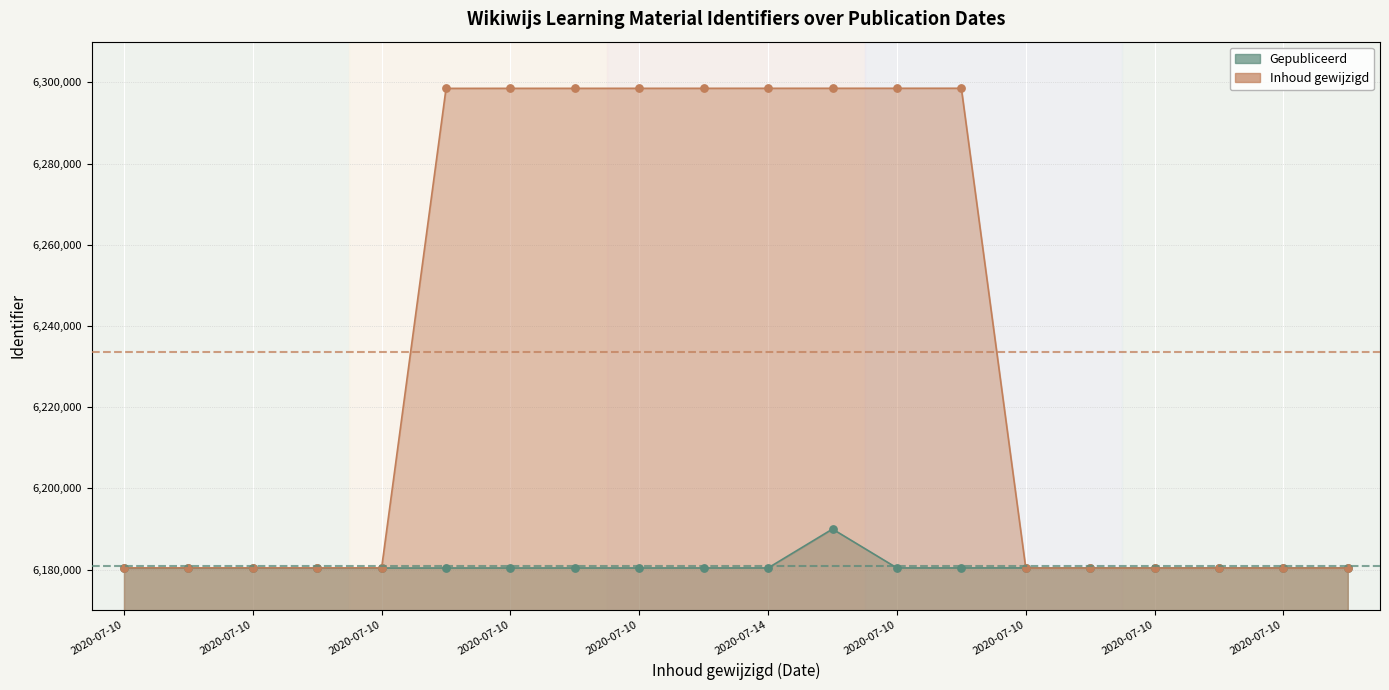

Which series contains the highest Y value?

Inhoud gewijzigd